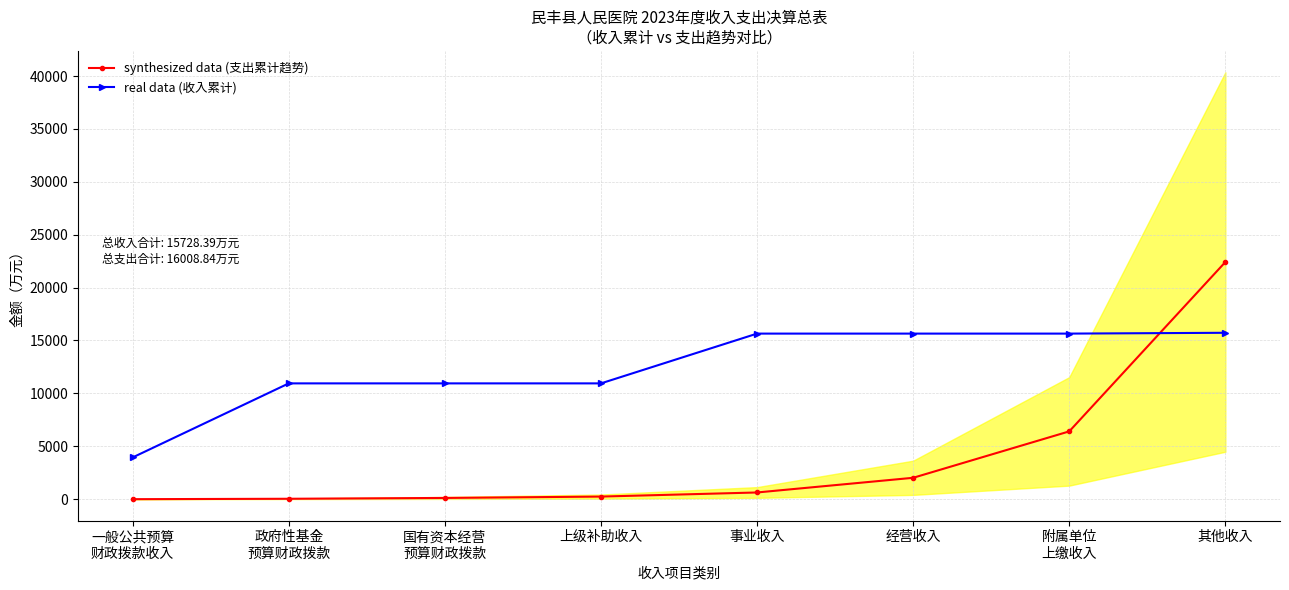

Reading left to right, extract all data points from this chart.

synthesized data (支出累计趋势): 一般公共预算
财政拨款收入=0.0	政府性基金
预算财政拨款=38.8	国有资本经营
预算财政拨款=116.4	上级补助收入=245.7	事业收入=633.7	经营收入=2021.7	附属单位
上缴收入=6409.7	其他收入=22418.5
real data (收入累计): 一般公共预算
财政拨款收入=3946.0	政府性基金
预算财政拨款=10946.0	国有资本经营
预算财政拨款=10946.0	上级补助收入=10946.0	事业收入=15651.3	经营收入=15651.3	附属单位
上缴收入=15651.3	其他收入=15728.4